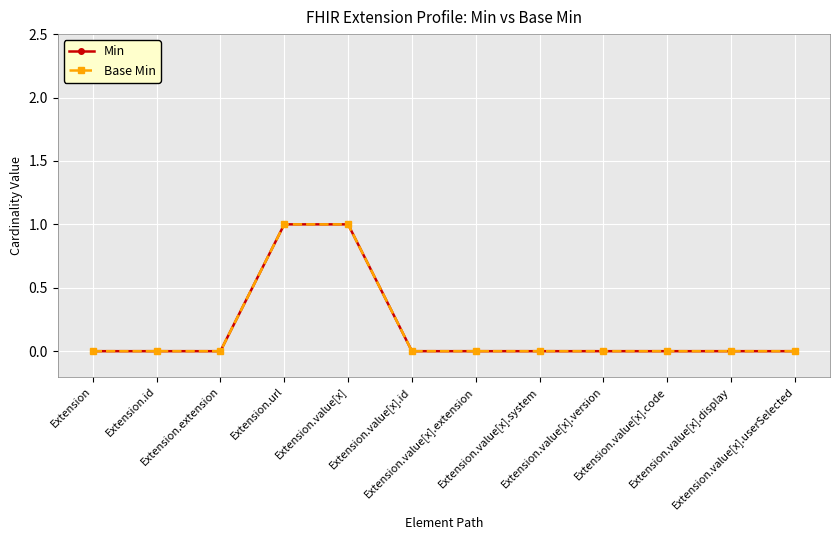

Is this an area chart (filled region under the line)?

No